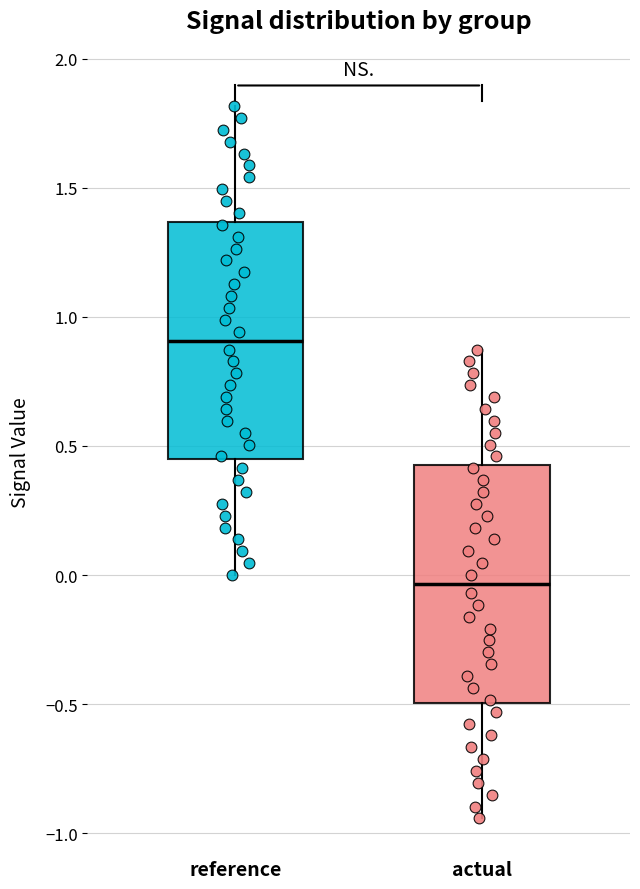

Which box has the highest median line?

reference